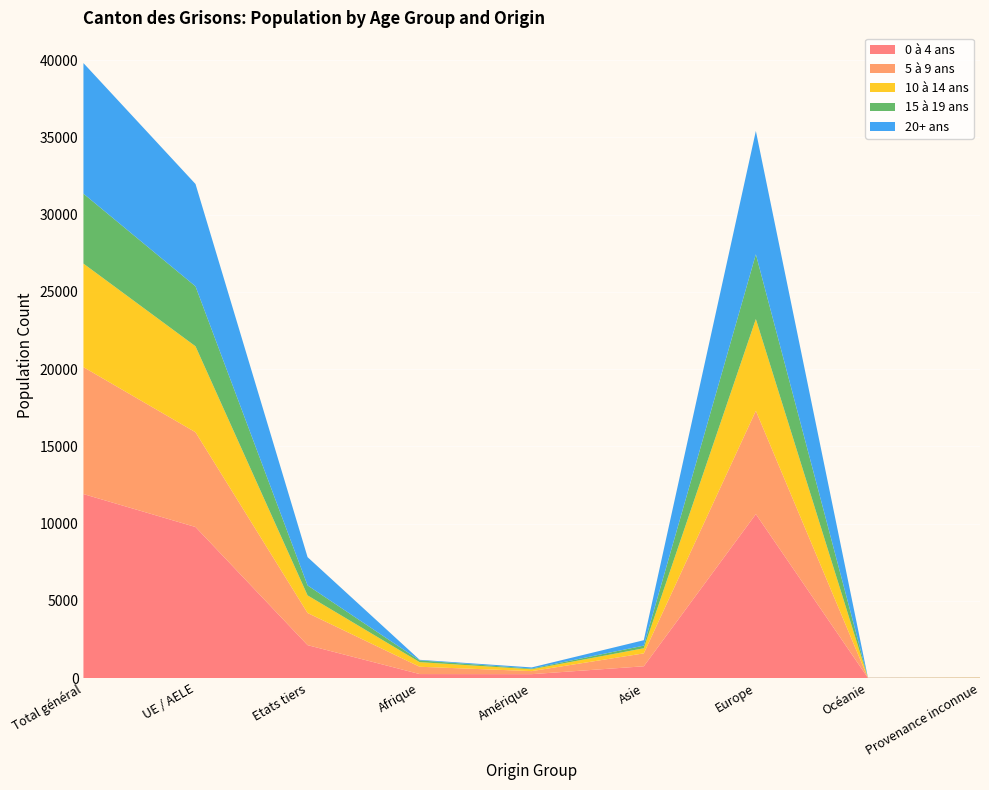

Reading left to right, transcribe all the data shown in this chart.

0 à 4 ans: 11914	9781	2133	260	254	764	10616	15	5
5 à 9 ans: 8216	6135	2081	473	197	836	6689	1	20
10 à 14 ans: 6705	5565	1140	299	120	331	5942	4	9
15 à 19 ans: 4526	3881	645	113	44	171	4189	5	4
20+ ans: 8455	6625	1830	37	75	349	7986	4	4